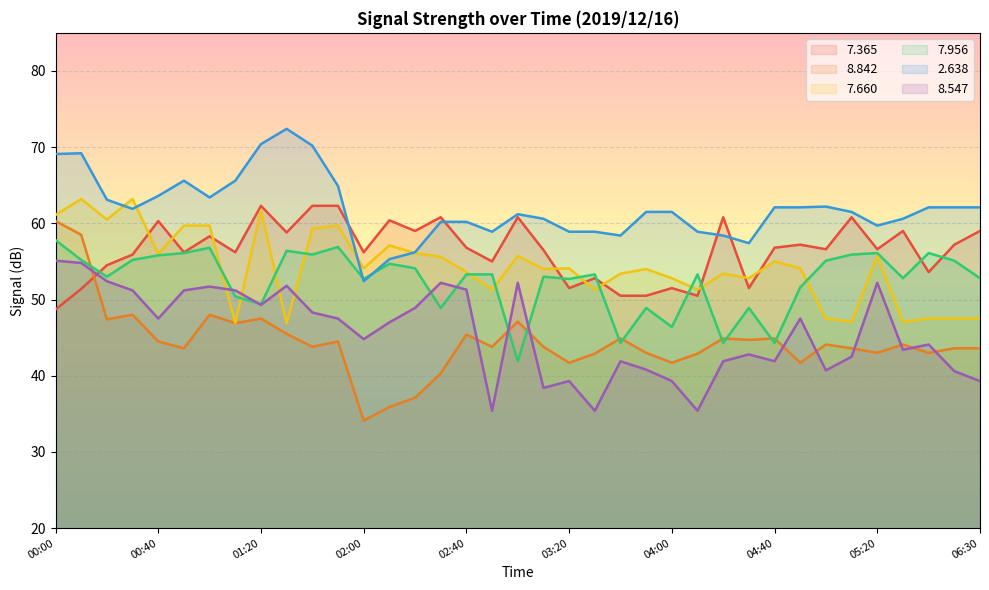

Reading left to right, extract all data points from this chart.

  7.365: 48.7	51.4	54.5	55.9	60.3	56.2	58.3	56.2	62.3	58.8	62.3	62.3	56.2	60.4	59.0	60.8	56.8	55.0	60.8	56.5	51.5	52.8	50.5	50.5	51.5	50.5	60.8	51.5	56.8	57.2	56.6	60.8	56.6	59.0	53.6	57.2	59.0
  8.842: 60.3	58.5	47.4	48.0	44.5	43.6	48.0	46.9	47.5	45.5	43.8	44.5	34.1	35.9	37.1	40.3	45.4	43.8	47.1	43.8	41.7	42.9	44.9	43.0	41.7	42.9	44.9	44.7	44.9	41.7	44.1	43.6	43.0	44.1	43.0	43.6	43.6
  7.660: 61.1	63.2	60.5	63.2	56.0	59.7	59.7	46.9	61.7	46.9	59.3	59.7	54.1	57.1	56.1	55.6	53.6	51.3	55.7	54.0	54.1	51.3	53.4	54.0	52.8	51.3	53.4	52.8	55.0	54.1	47.5	47.1	55.7	47.1	47.5	47.5	47.5
  7.956: 57.8	55.2	53.0	55.2	55.8	56.1	56.8	50.4	49.4	56.4	55.9	56.9	52.7	54.7	54.1	48.9	53.3	53.3	41.9	53.0	52.7	53.3	44.3	48.9	46.4	53.3	44.3	48.9	44.3	51.6	55.1	55.9	56.1	52.8	56.1	55.1	52.8
  2.638: 69.1	69.2	63.1	61.9	63.6	65.6	63.4	65.6	70.4	72.4	70.2	64.9	52.4	55.3	56.2	60.2	60.2	58.9	61.2	60.6	58.9	58.9	58.4	61.5	61.5	58.9	58.4	57.4	62.1	62.1	62.2	61.5	59.7	60.6	62.1	62.1	62.1
  8.547: 55.1	54.8	52.4	51.2	47.5	51.2	51.7	51.2	49.3	51.8	48.3	47.5	44.8	47.0	48.9	52.2	51.3	35.4	52.2	38.4	39.3	35.4	41.9	40.8	39.3	35.4	41.9	42.8	41.9	47.5	40.7	42.5	52.2	43.4	44.1	40.6	39.3